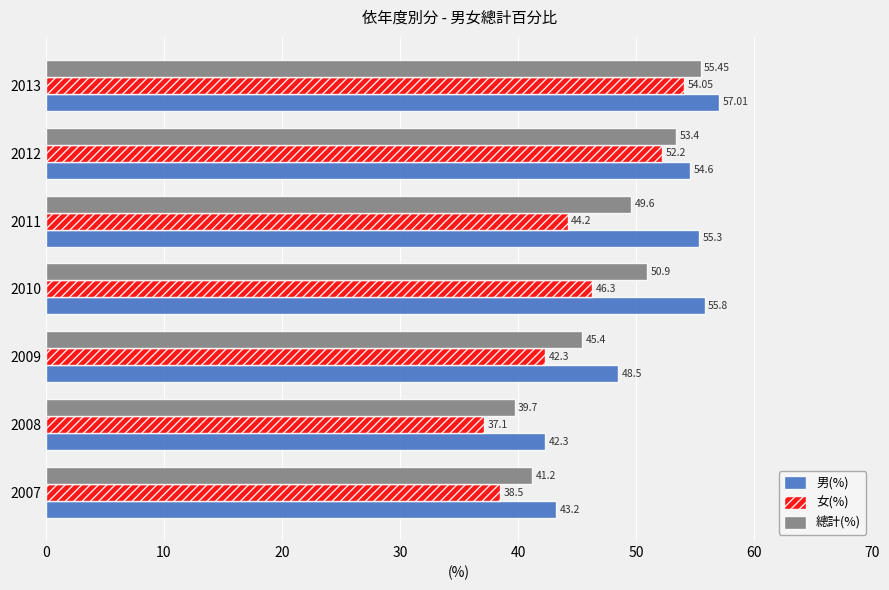

What is the difference between the 男(%) values at 2012 and 2009?

6.1